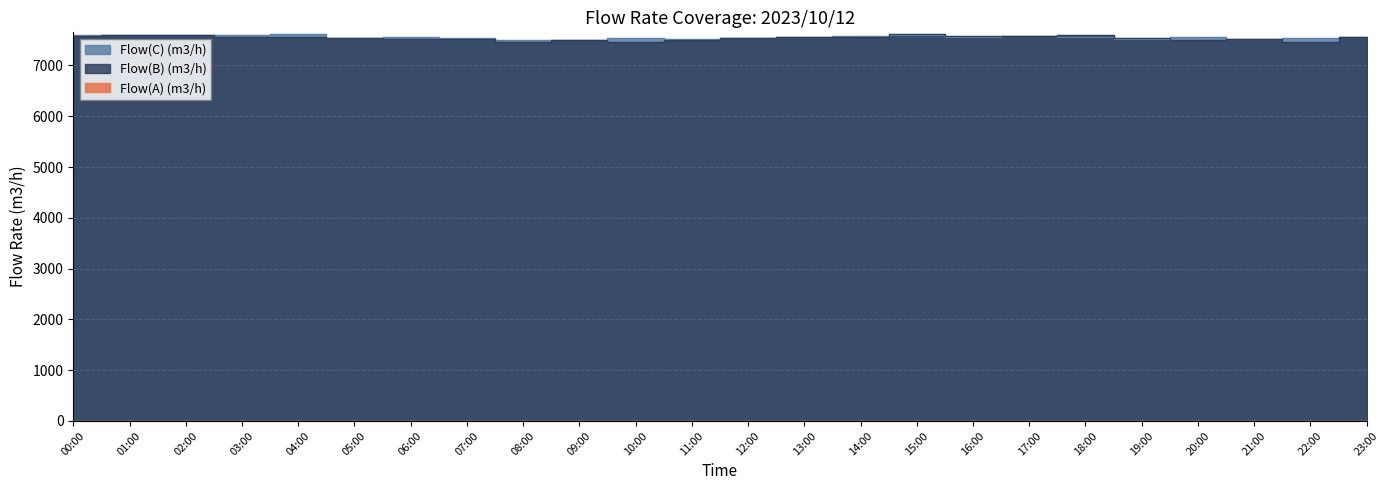

Reading left to right, list all the values displayed in this chart.

Flow(B) (m3/h): 00:00=7573	01:00=7590	02:00=7609	03:00=7565	04:00=7570	05:00=7548	06:00=7521	07:00=7516	08:00=7470	09:00=7499	10:00=7464	11:00=7507	12:00=7550	13:00=7563	14:00=7567	15:00=7613	16:00=7588	17:00=7572	18:00=7602	19:00=7550	20:00=7500	21:00=7517	22:00=7469	23:00=7562
Flow(C) (m3/h): 00:00=7596	01:00=7595	02:00=7596	03:00=7593	04:00=7614	05:00=7550	06:00=7566	07:00=7537	08:00=7500	09:00=7494	10:00=7541	11:00=7522	12:00=7543	13:00=7563	14:00=7580	15:00=7599	16:00=7551	17:00=7580	18:00=7566	19:00=7528	20:00=7554	21:00=7523	22:00=7532	23:00=7559